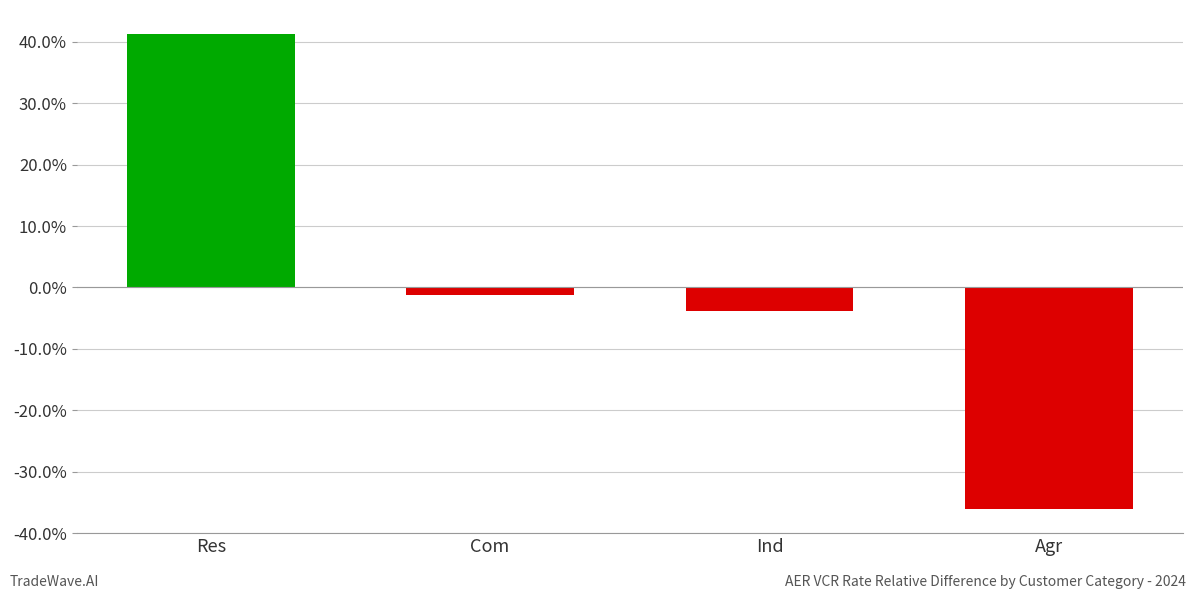

What is the label of the 3rd bar from the left?

Ind